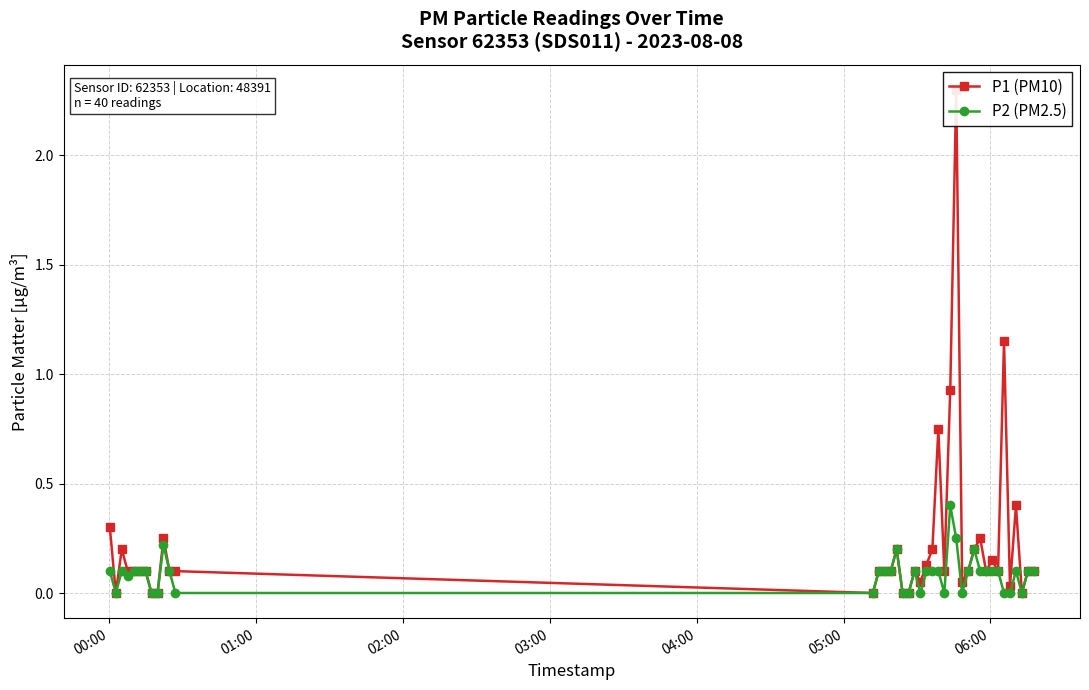

What is the highest value of the P2 (PM2.5) series?

0.4